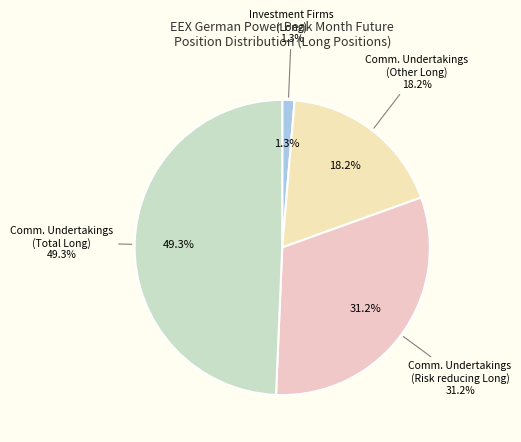

How many slices are in this pie chart?

4